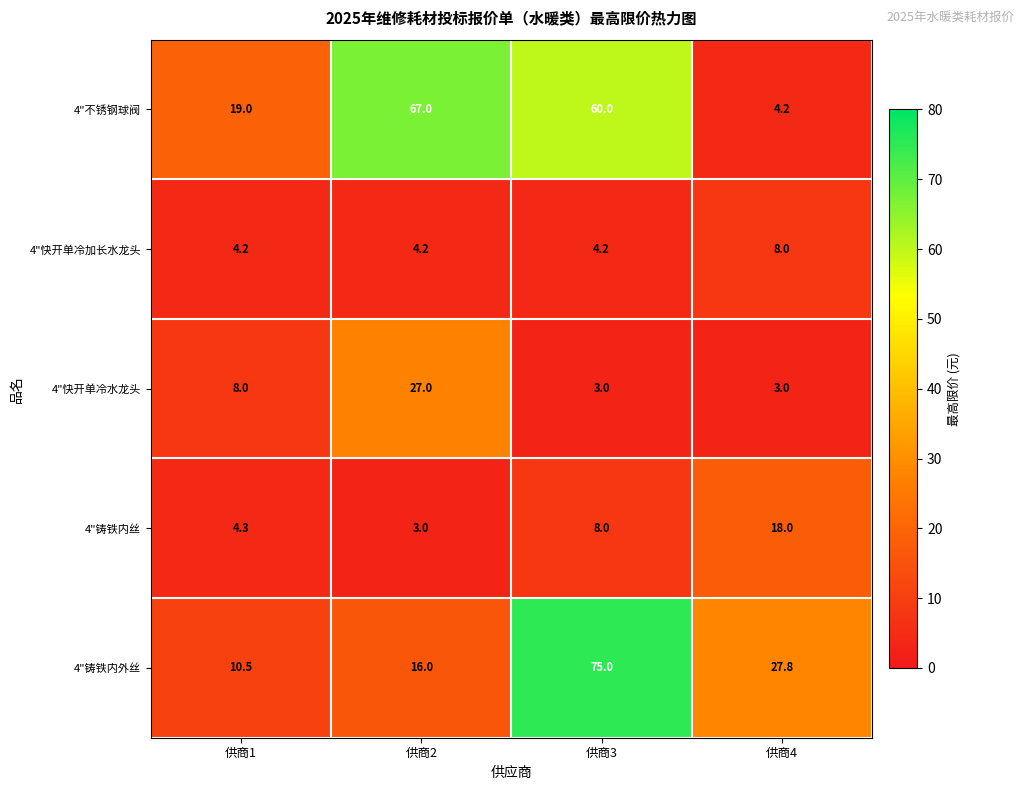

What is the sum of the 4"快开单冷水龙头 values at 供商1 and 供商2?

35.0